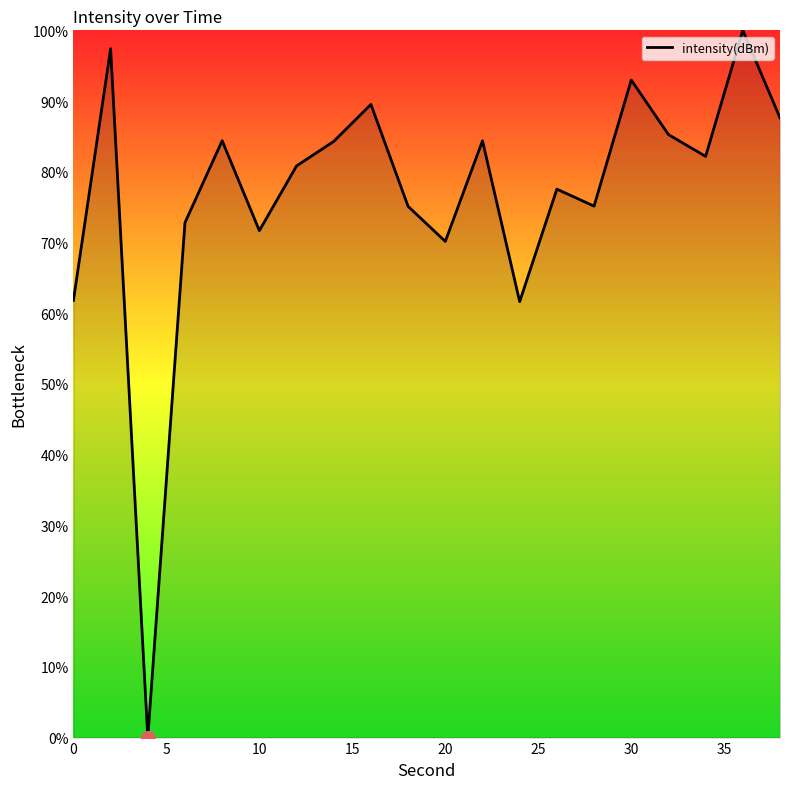

What is the greatest value displayed?

100.0